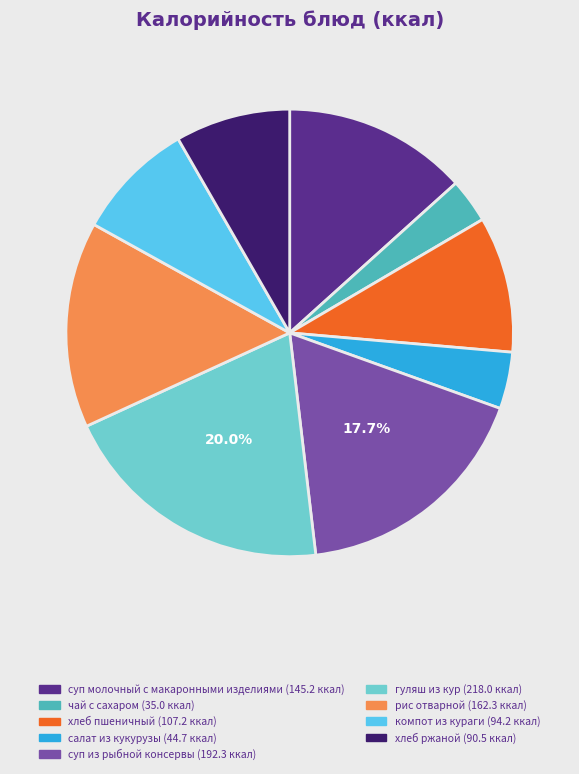

How many segments does this pie chart have?

9